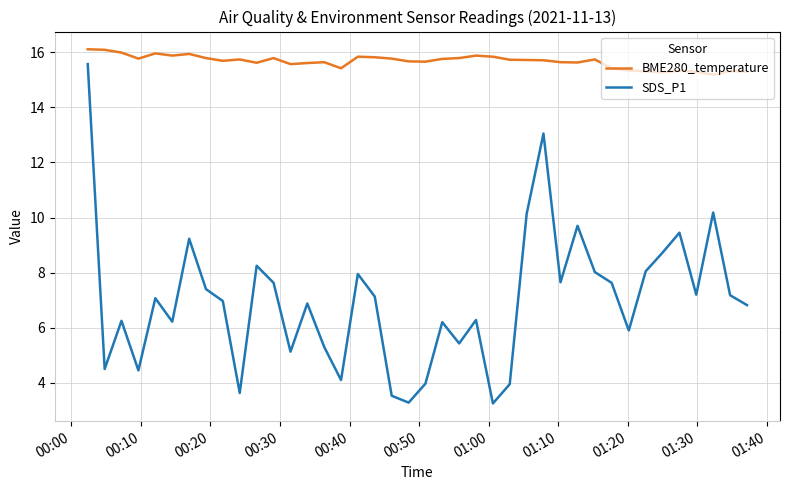

What is the greatest value displayed?

16.1